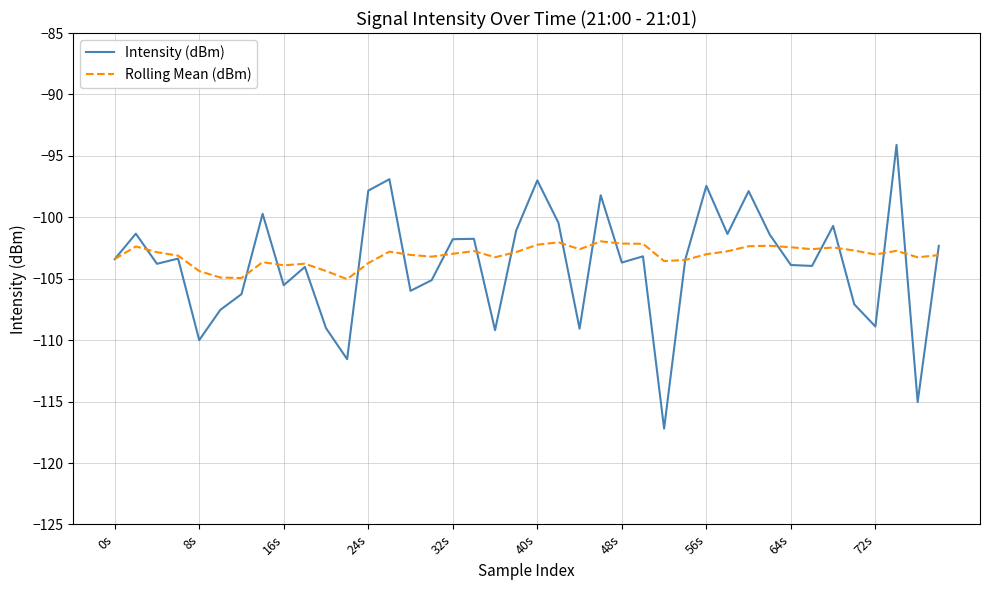

What are all the series names shown in the legend?

Intensity (dBm), Rolling Mean (dBm)